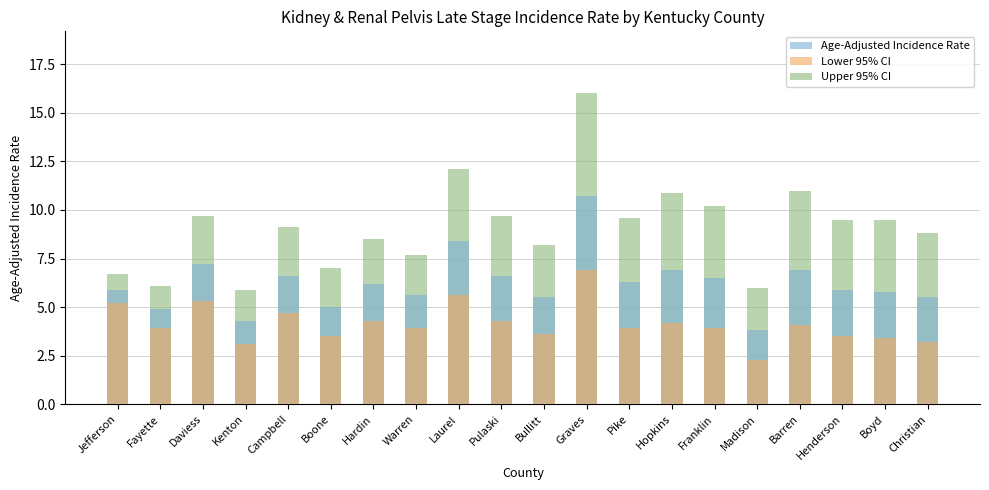

Does the chart contain any negative values?

No